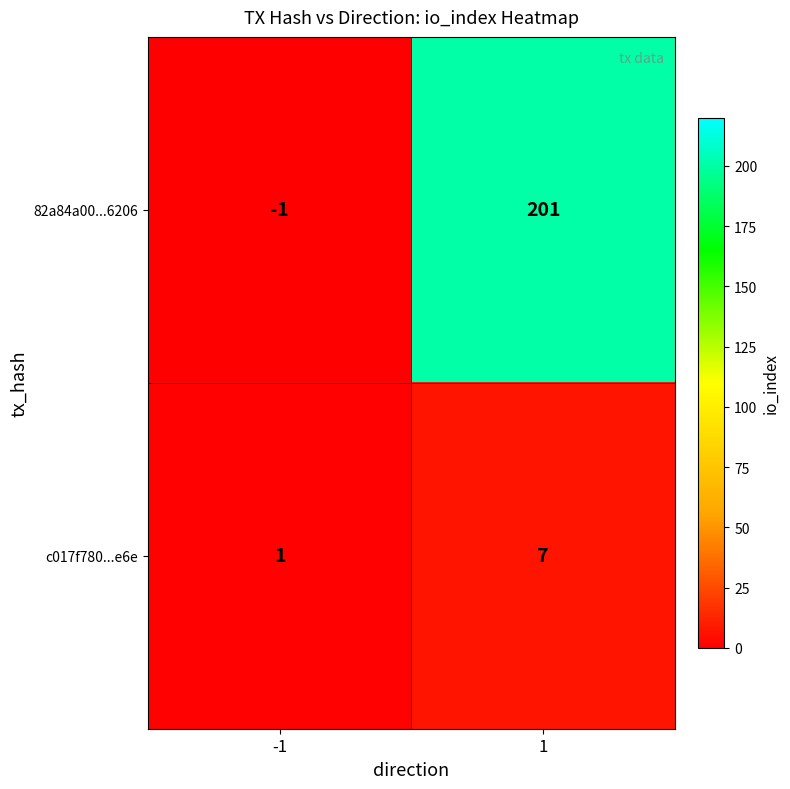

How many values in the c017f780...e6e series are below 7?

1